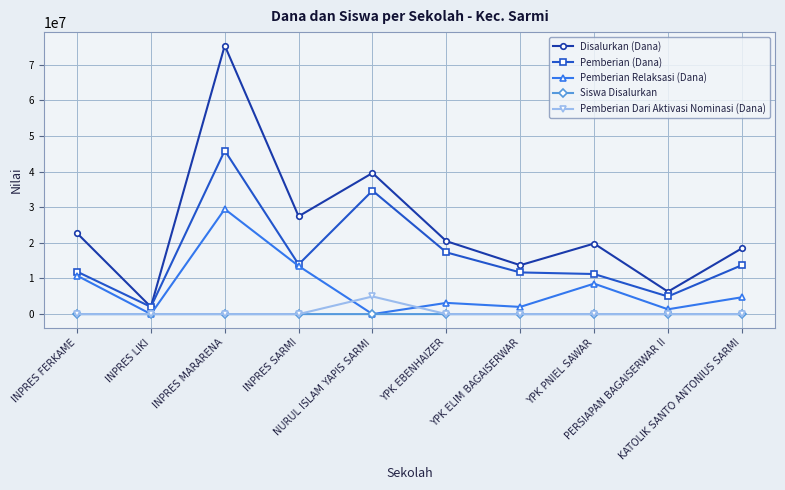

In Disalurkan (Dana), how many points are lower than both neighbors (excluding endpoints)?

4